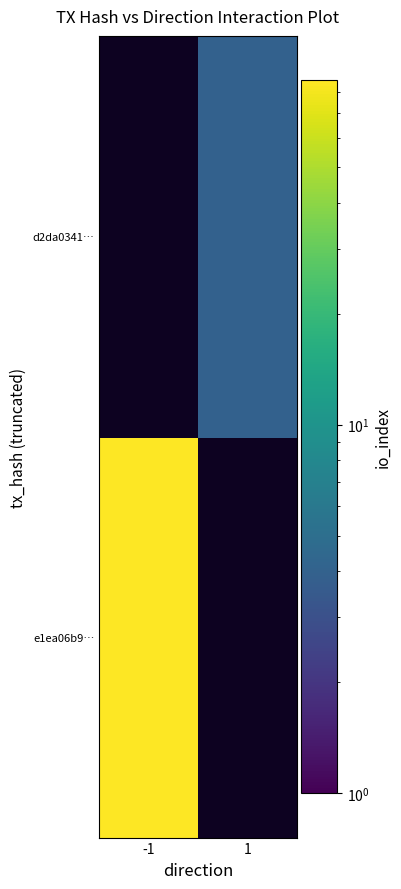

At which label does e1ea06b9… reach its minimum?

-1